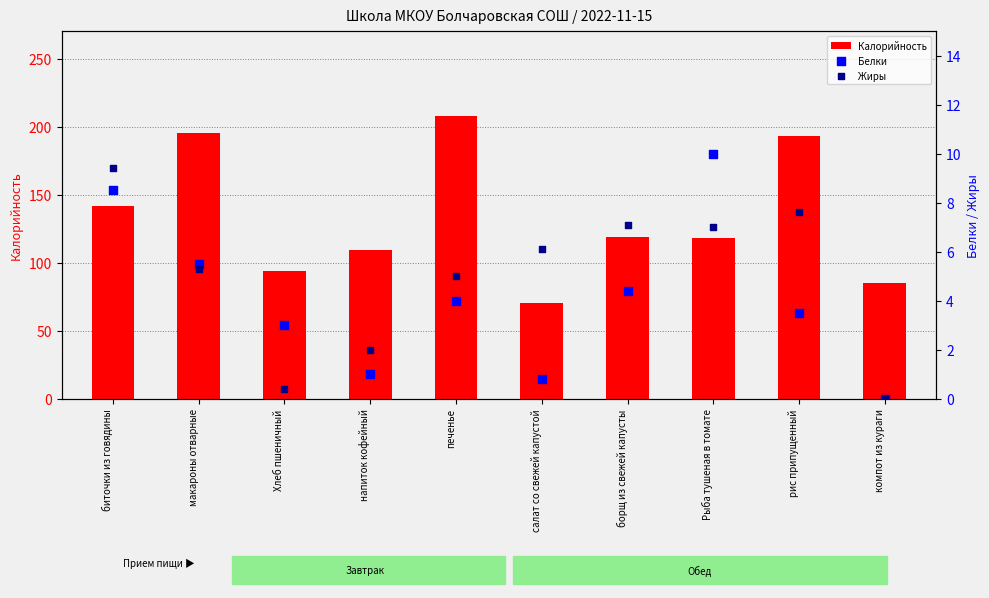

Which series has the largest total across all categories?

Калорийность